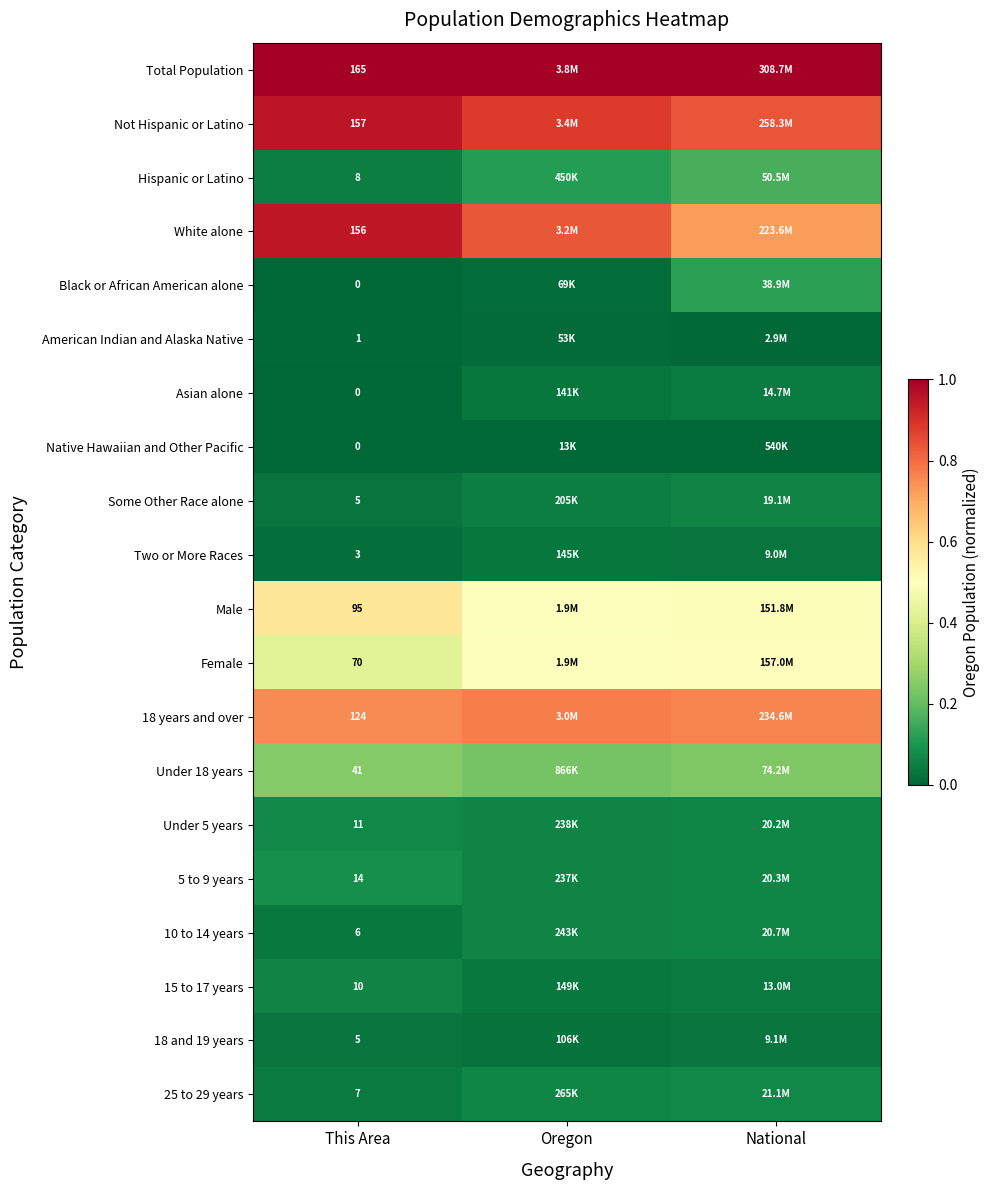

Which category has the highest value in the Female series?

National